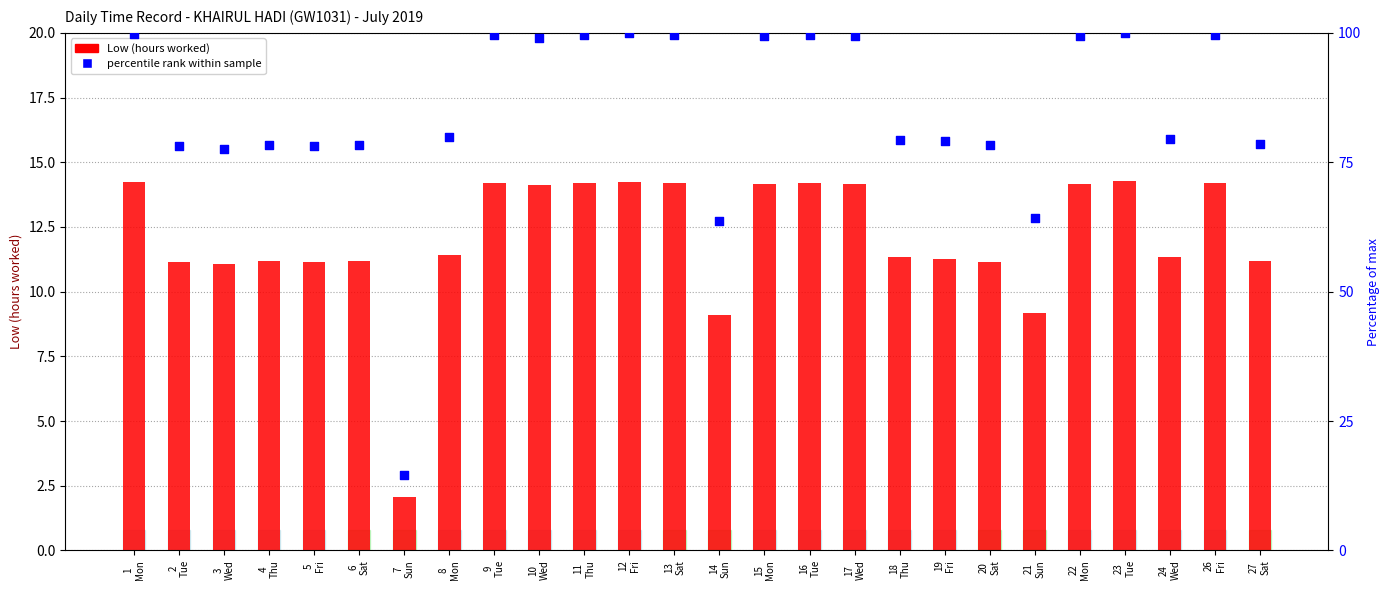

Which series reaches the minimum Y coordinate?

Low (hours worked)